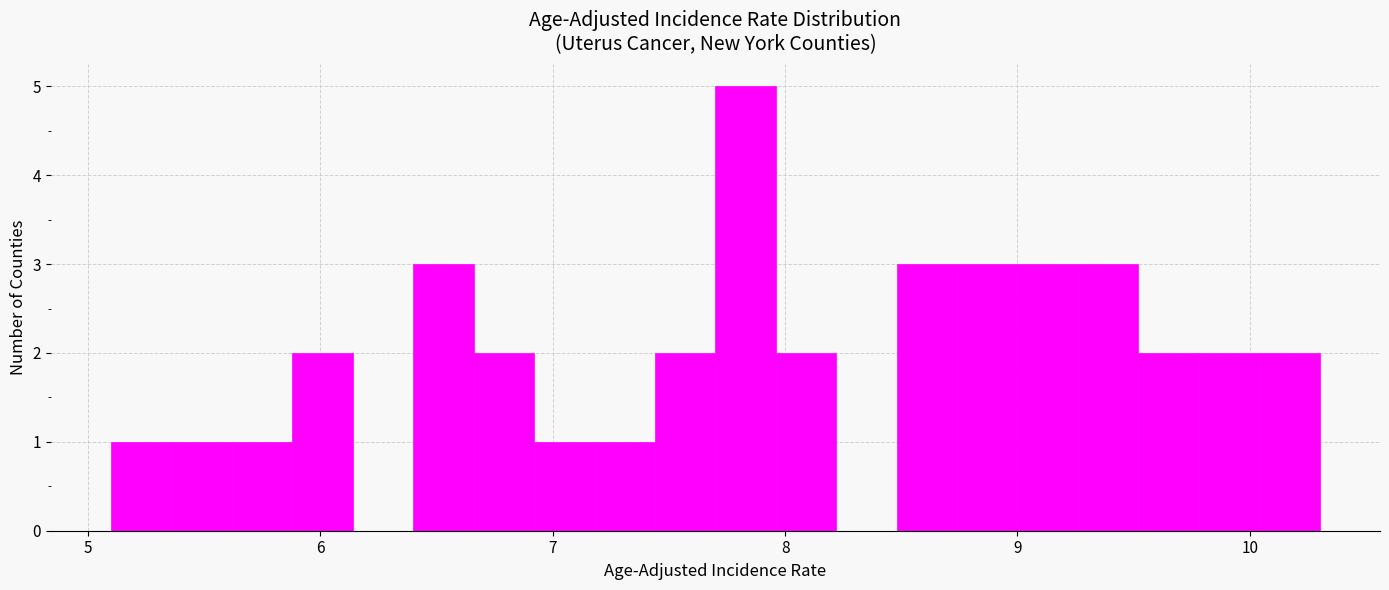

Read against the x-axis, roughly where is the centre of the tallest bar?

7.8